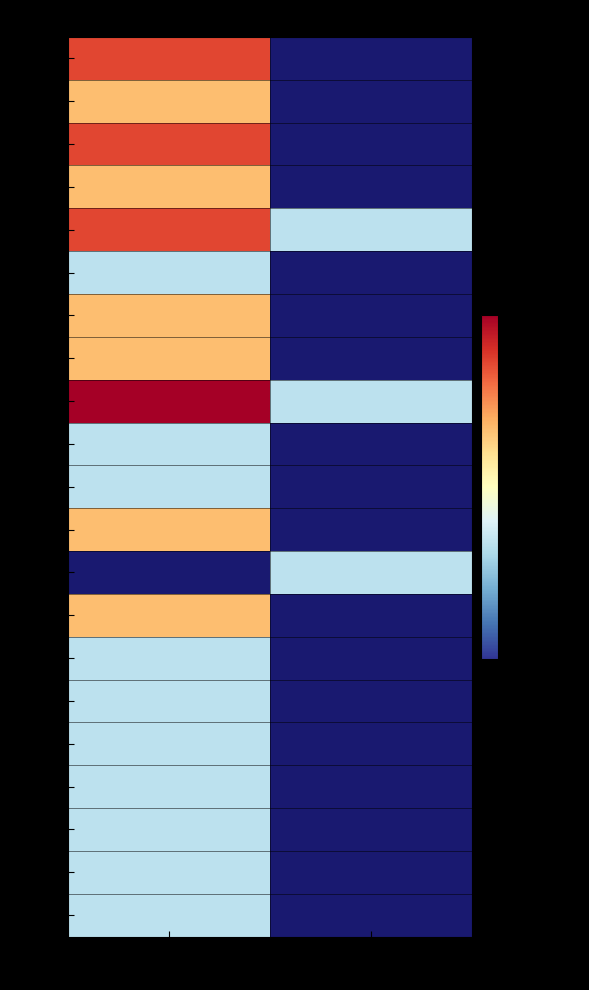

What is the maximum value for 00045?

1.0